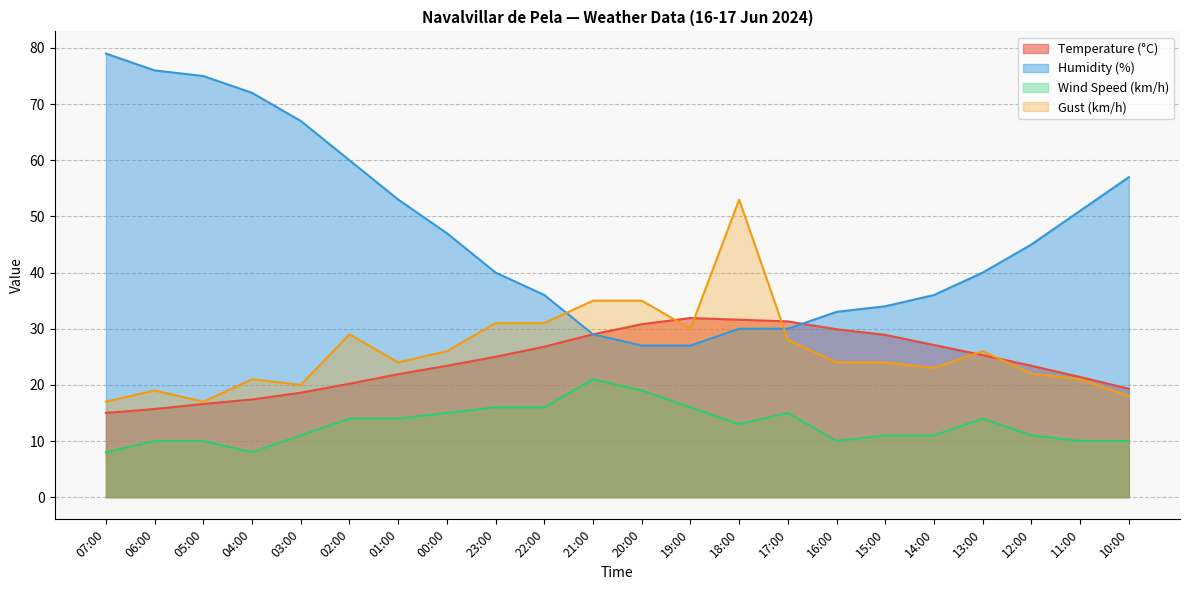

True or false: Wind Speed (km/h) and Temperature (°C) intersect in this chart.

False